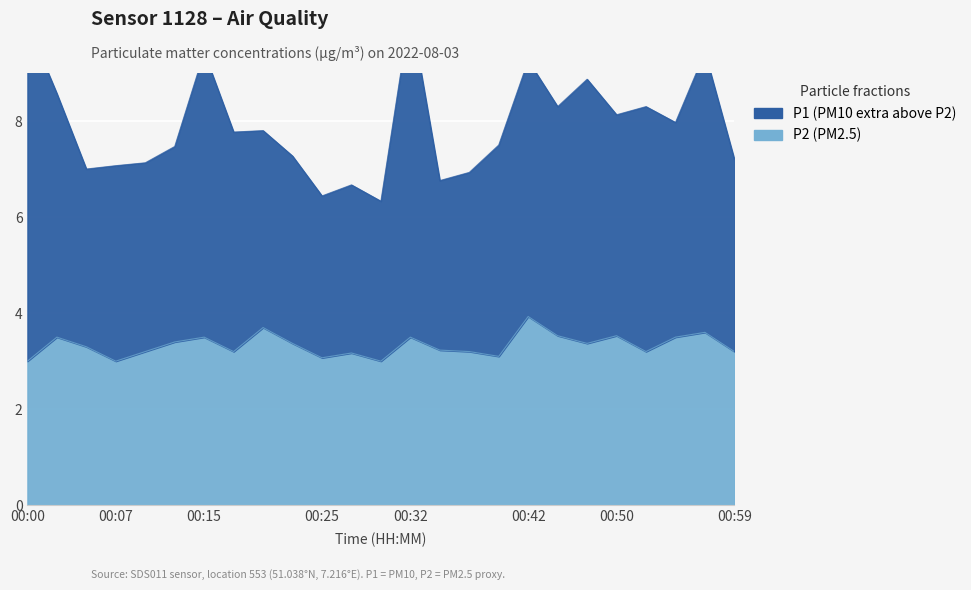

True or false: P1 and P2 intersect in this chart.

False